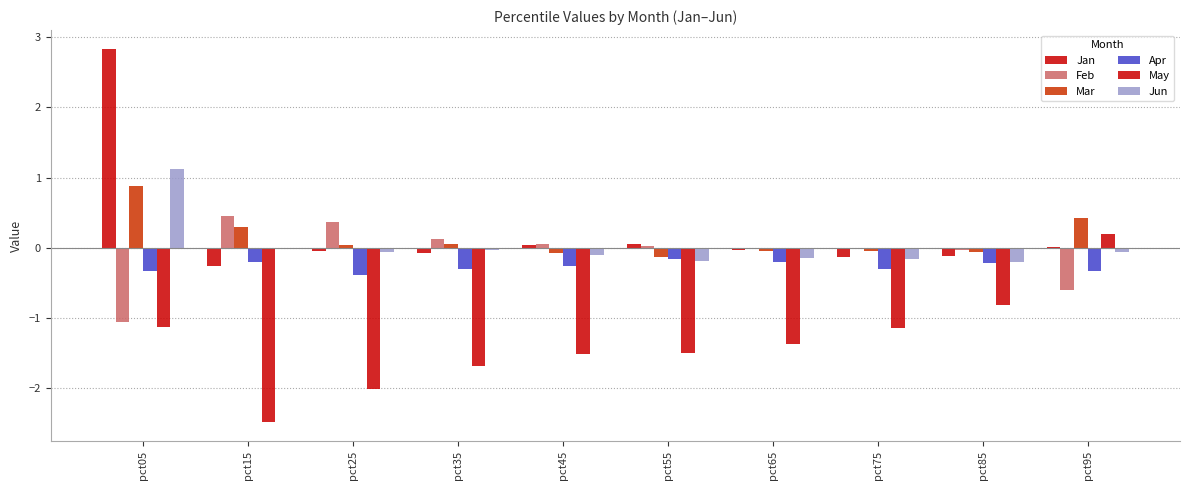

The value of Jun at pct65 is -0.1. True or false?

False